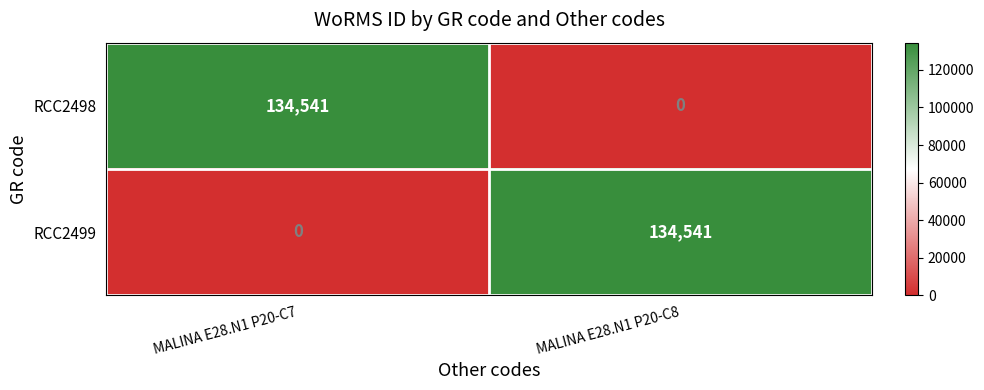

How many series are shown in this chart?

2